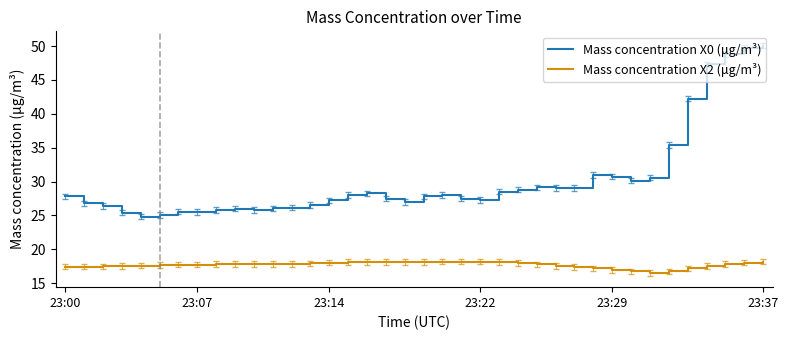

True or false: Mass concentration X2 (μg/m³) and Mass concentration X0 (μg/m³) cross at least once.

False